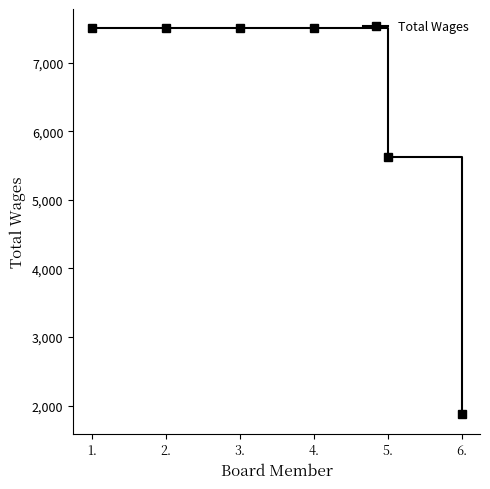

What position from the right is 4.?

3